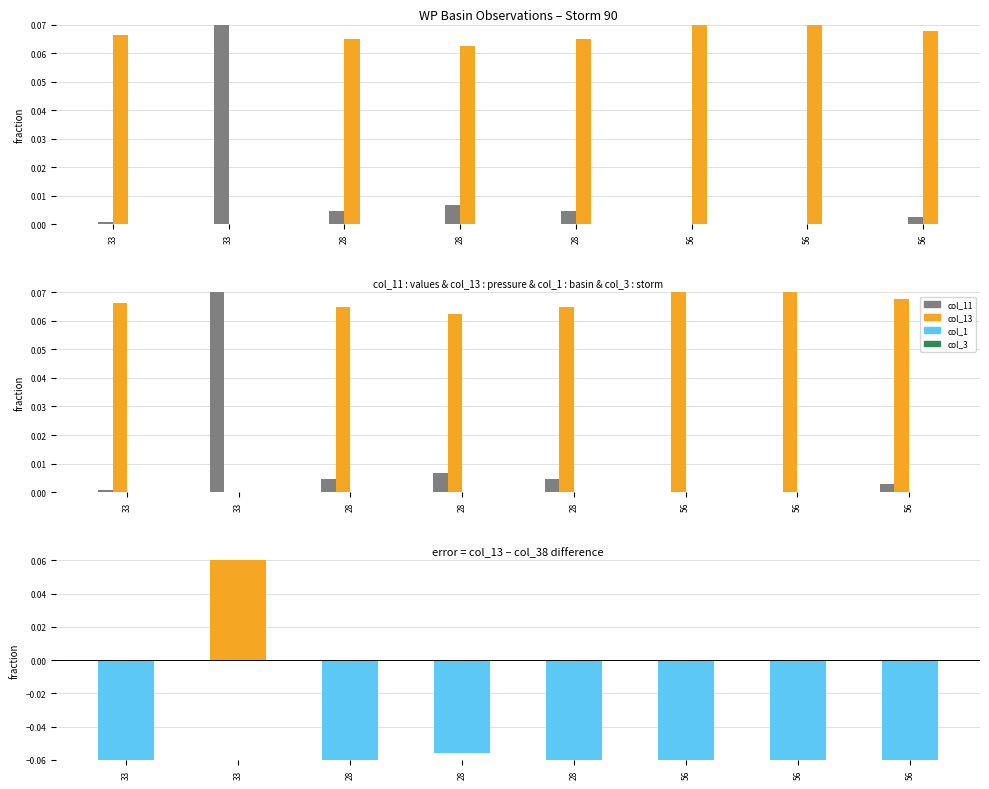

What is the label of the 8th bar from the left?

56